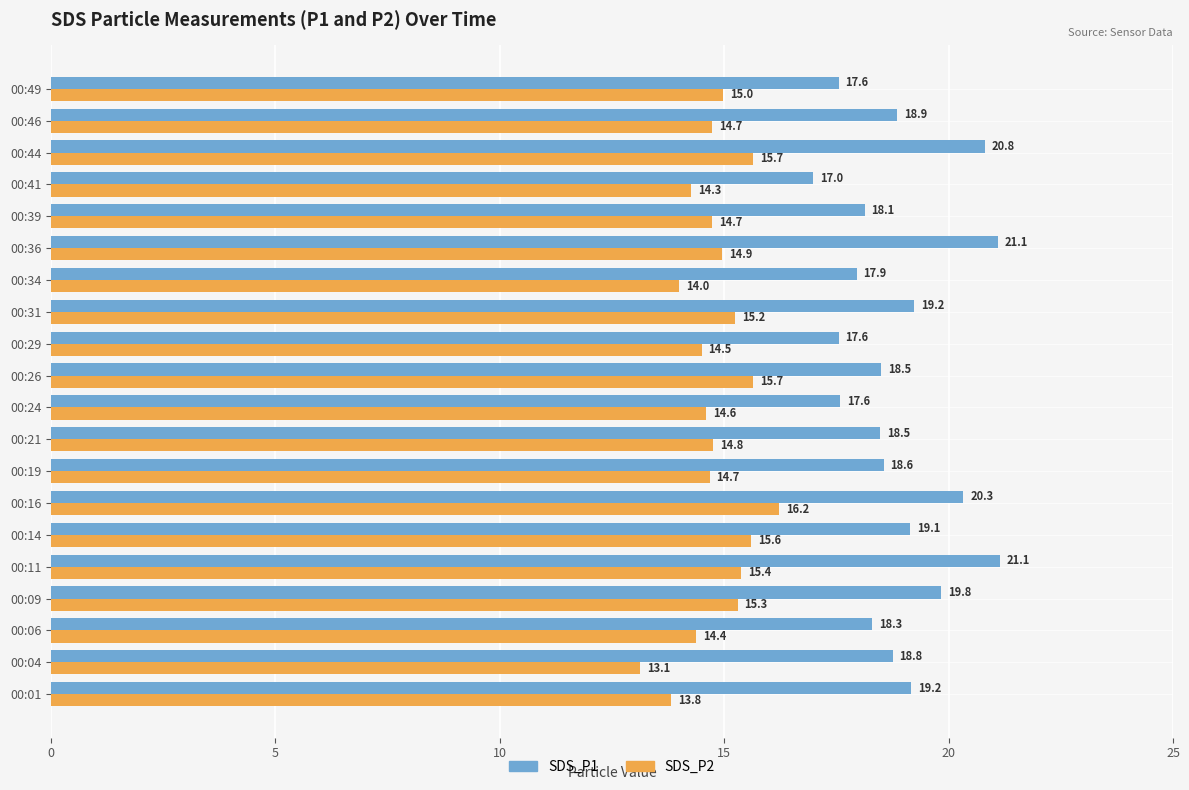

True or false: SDS_P2 has a value of 14.5 at 00:29.

True